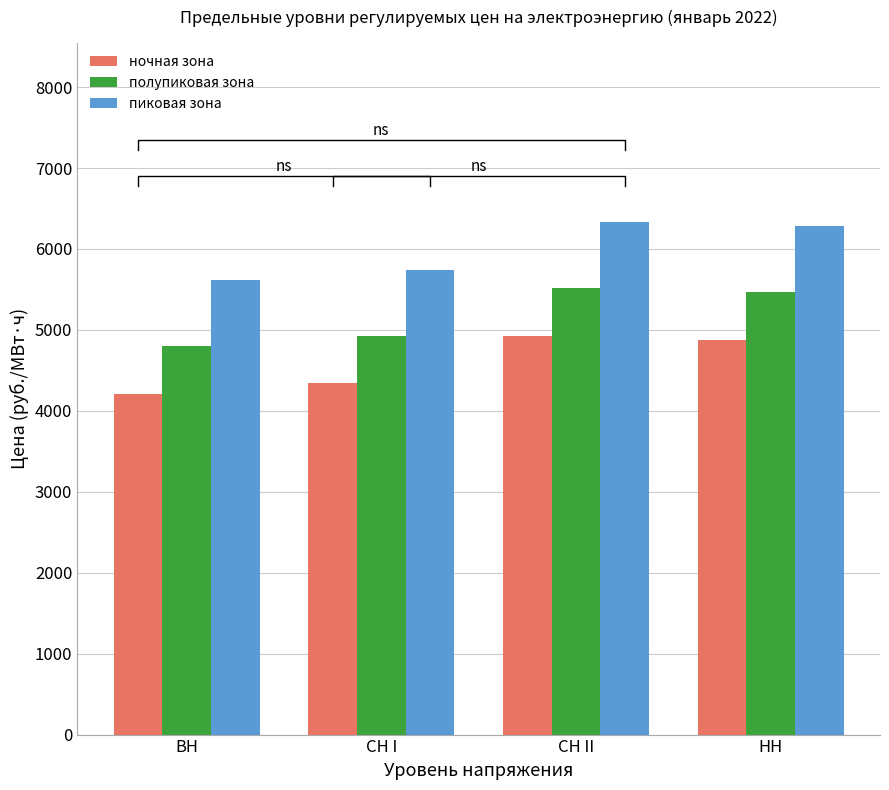

True or false: полупиковая зона has a value of 5517.1 at СН II.

True